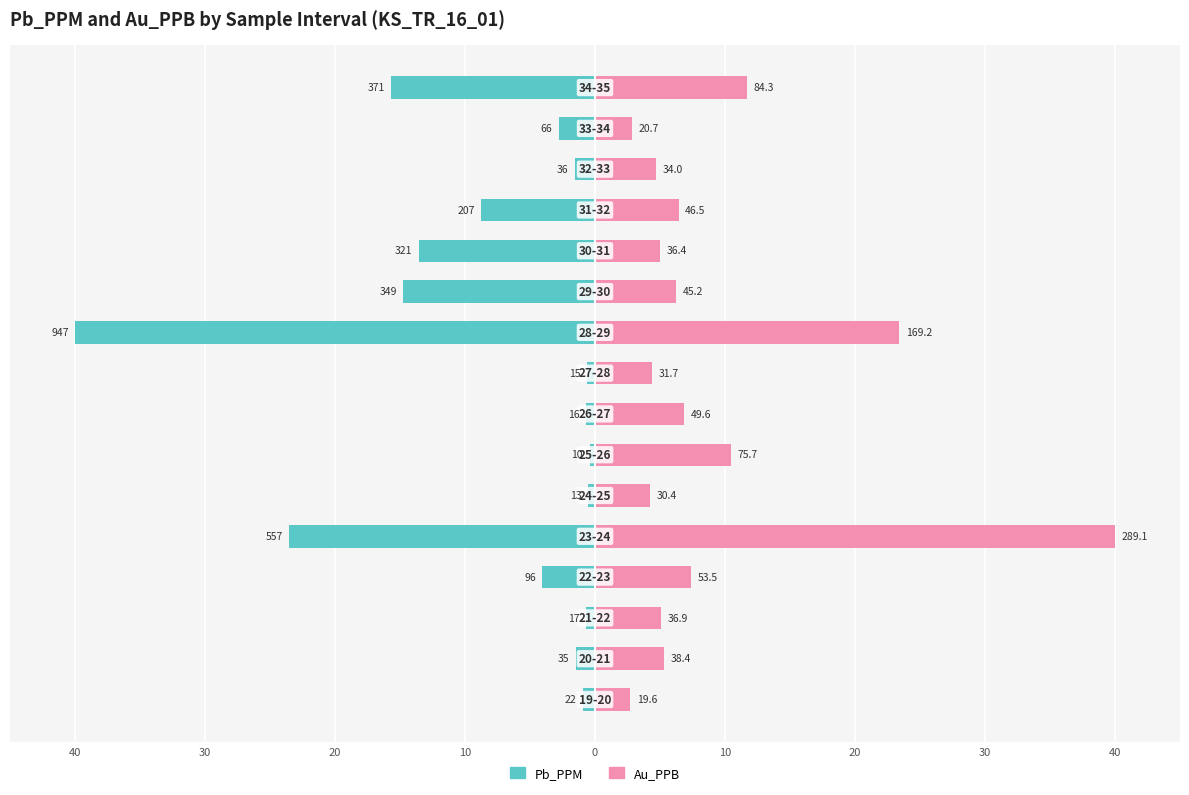

How many categories are shown in the chart?

16